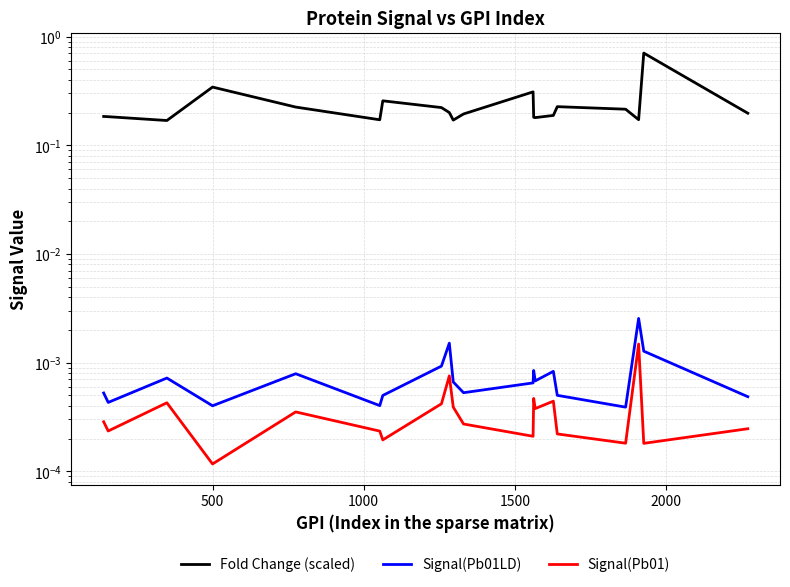

How many categories are shown in the chart?

20